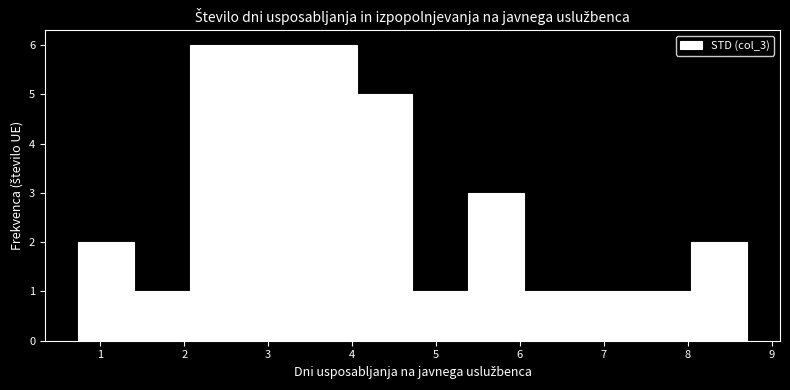

Reading left to right, transcribe this chart: for each bar, give the range it covers on the x-axis and its height. Neither the bar edges nor the heights are printed on the chart, so give them approximately, as read against the axes.

0.7 to 1.4: 2
1.4 to 2.1: 1
2.1 to 2.7: 6
2.7 to 3.4: 6
3.4 to 4.1: 6
4.1 to 4.7: 5
4.7 to 5.4: 1
5.4 to 6.0: 3
6.0 to 6.7: 1
6.7 to 7.4: 1
7.4 to 8.0: 1
8.0 to 8.7: 2